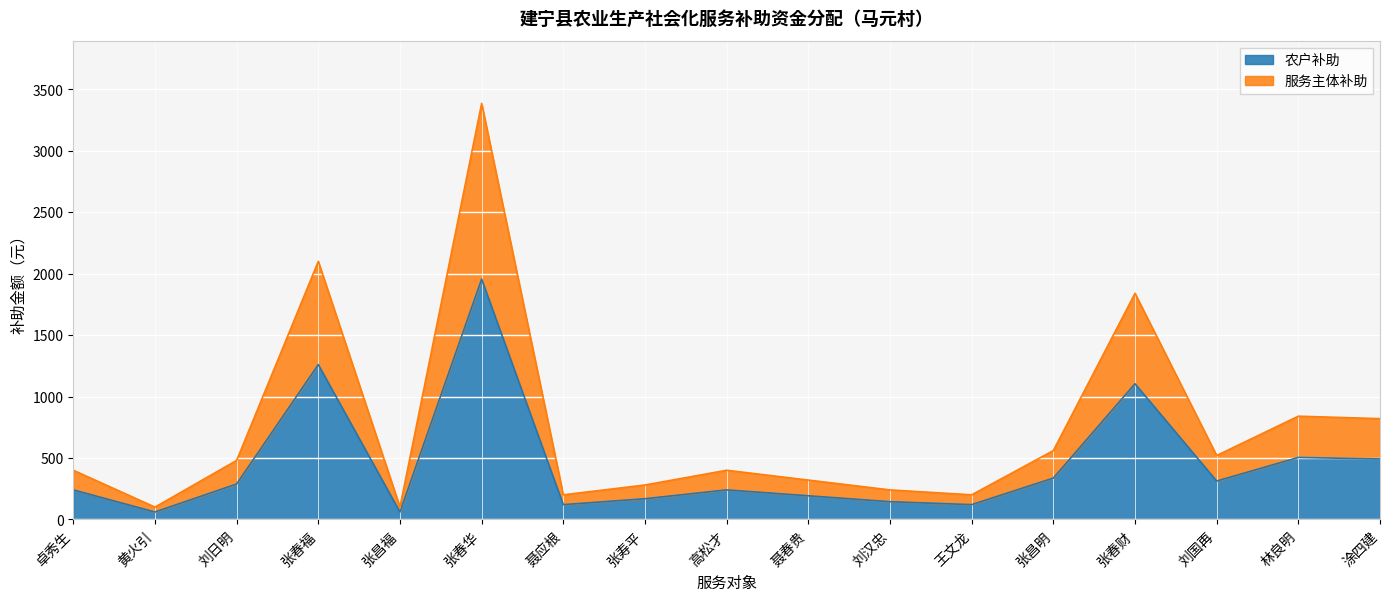

What is the sum of the 农户补助 values at 张春华 and 聂应根?

2076